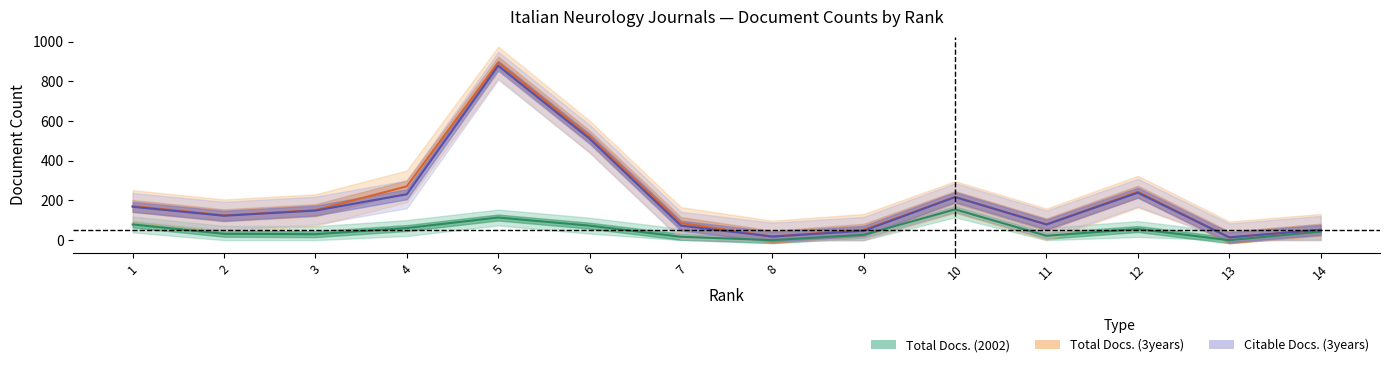

The Citable Docs. (3years) series shows 217 at 10. True or false?

True